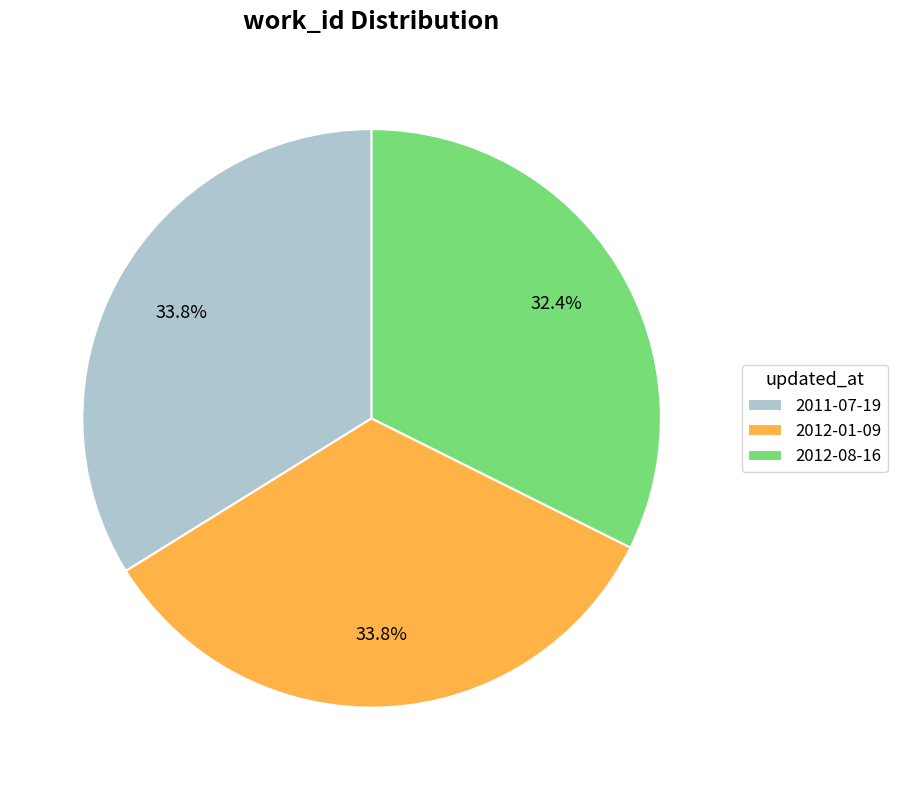

What is the smallest slice in the pie chart?

2012-08-16